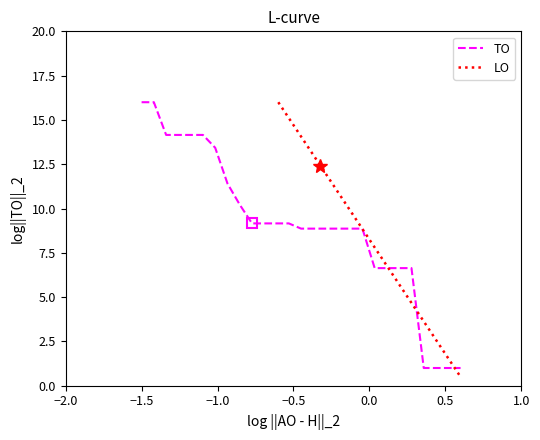

Which series ends up on top after the final intersection of TO and LO?

TO